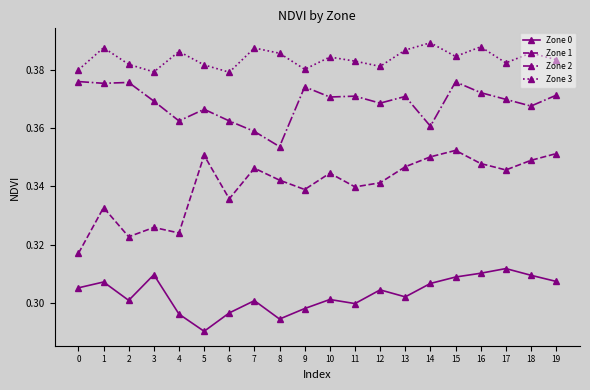

Which series changed the most between 5 and 17?

Zone 0